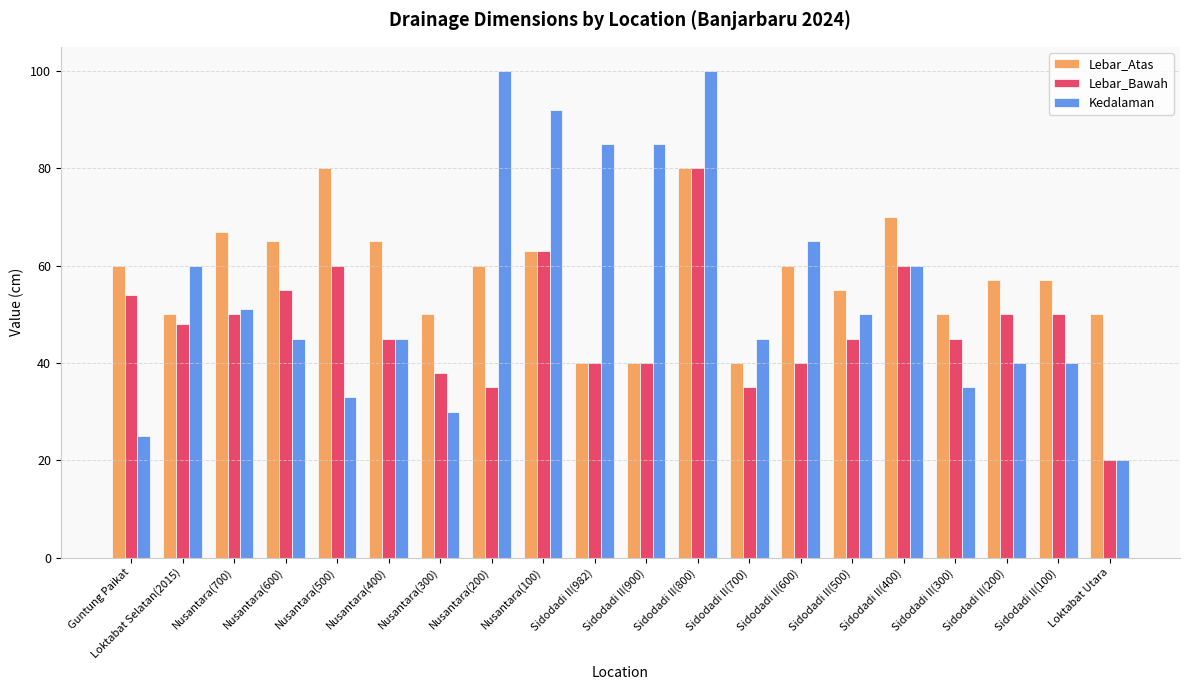

What is the total value across all series at Nusantara(700)?

168